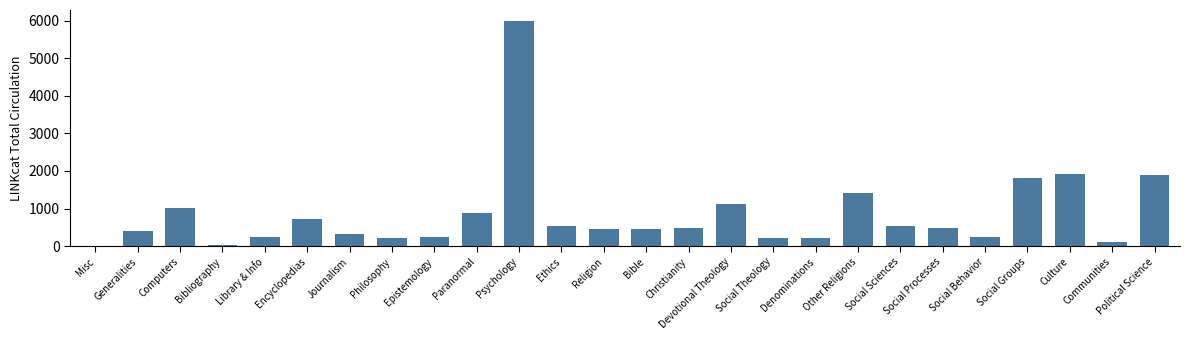

Which category has the highest value across all series?

Psychology